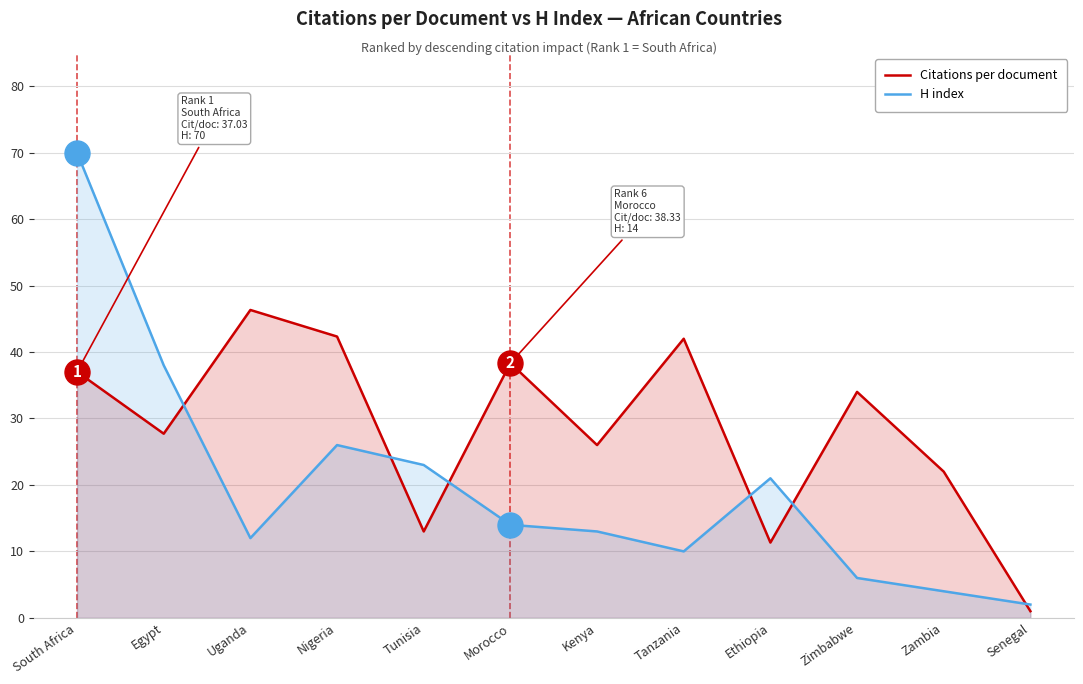

What is the difference between the maximum and minimum values in the H index series?

68.0